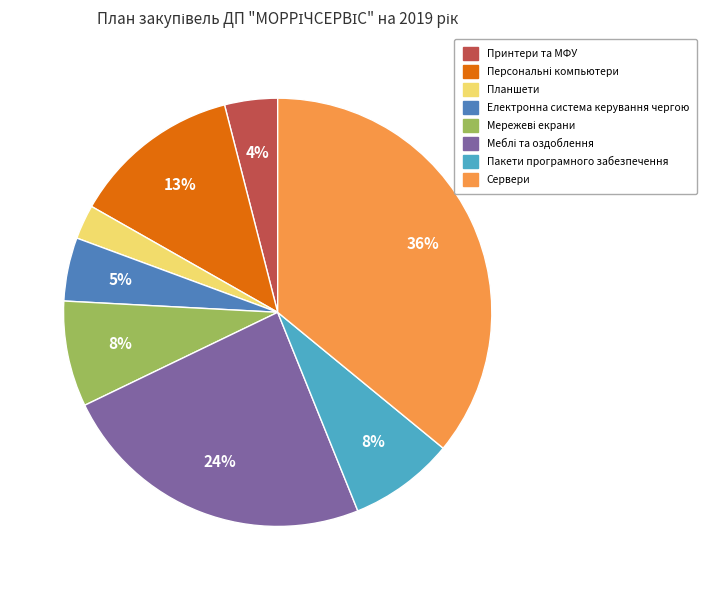

Which slice is the smallest?

Планшети